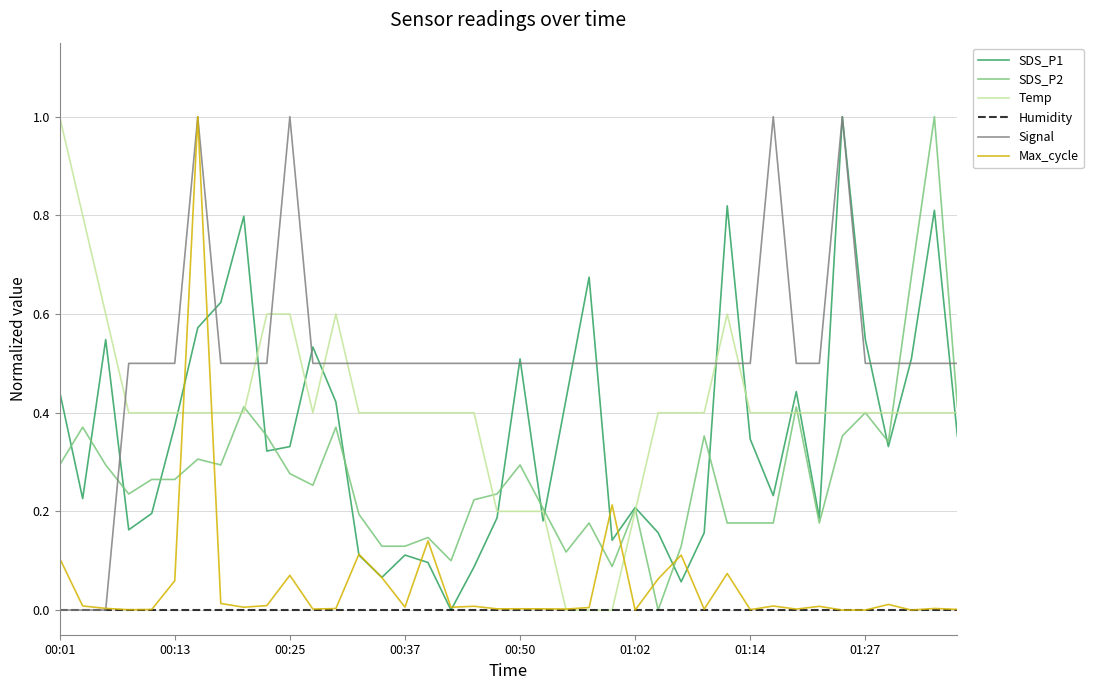

Which series has the largest total across all categories?

Signal